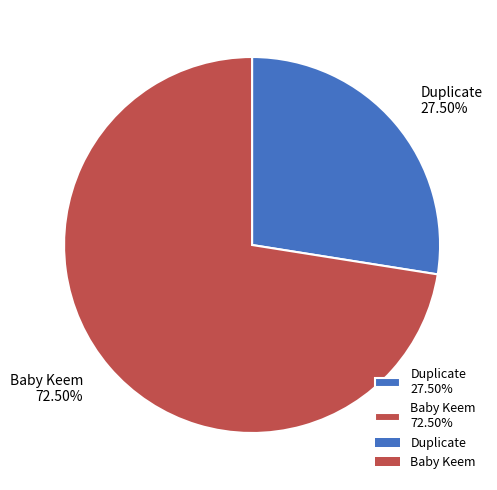

Which has a higher value, Baby Keem 72.50% or Duplicate 27.50%?

Baby Keem 72.50%